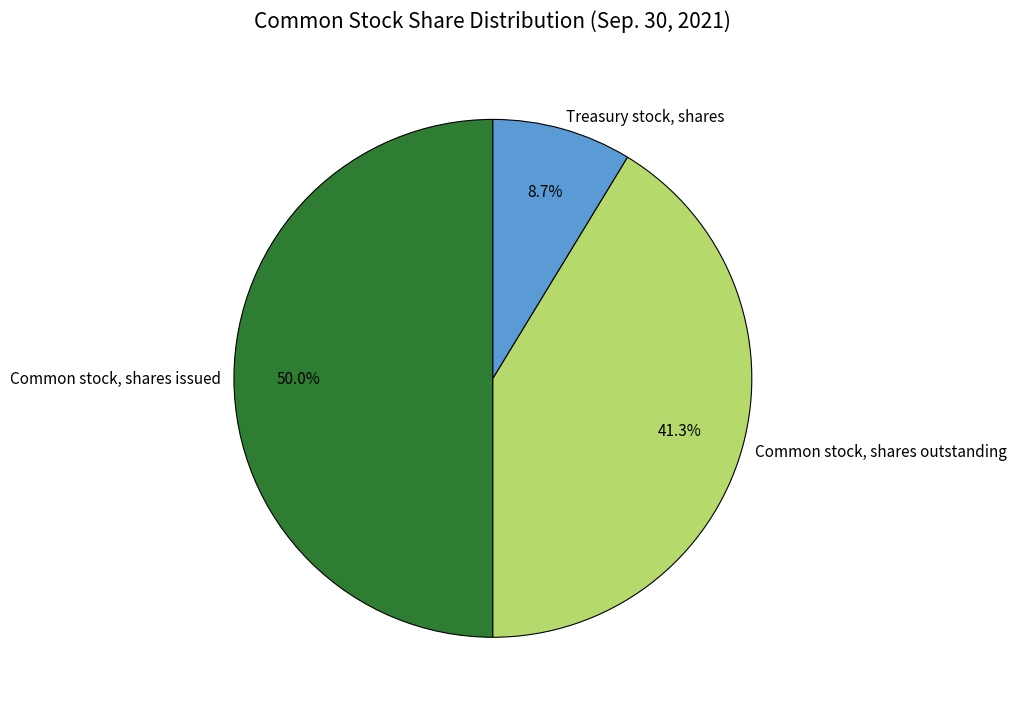

The Common stock, shares issued slice represents 55% of the pie. True or false?

False